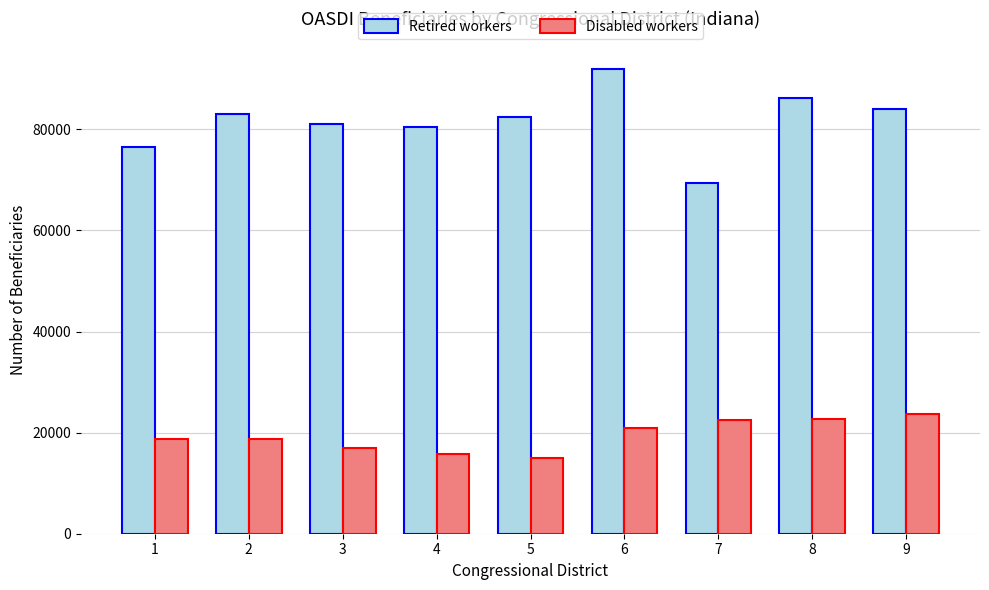

Is it true that Retired workers equals 20599 at 4?

False